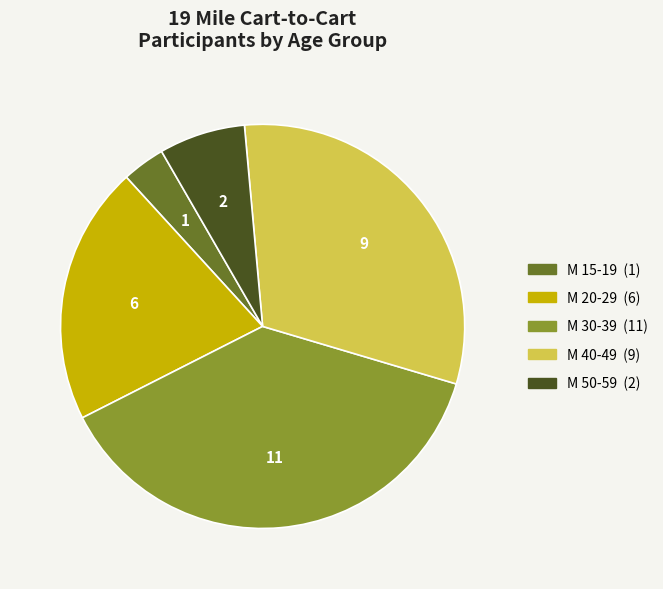

Does M 15-19 represent more than half of the total?

No